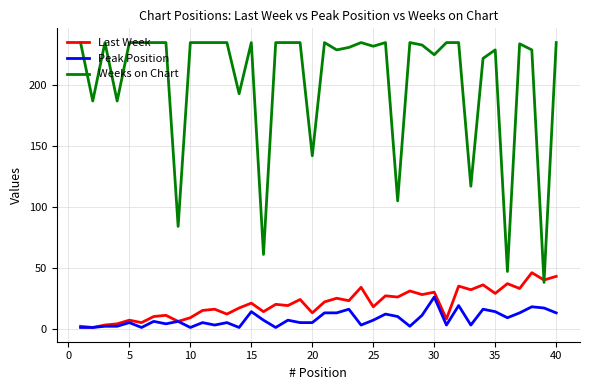

True or false: Weeks on Chart and Peak Position cross at least once.

False